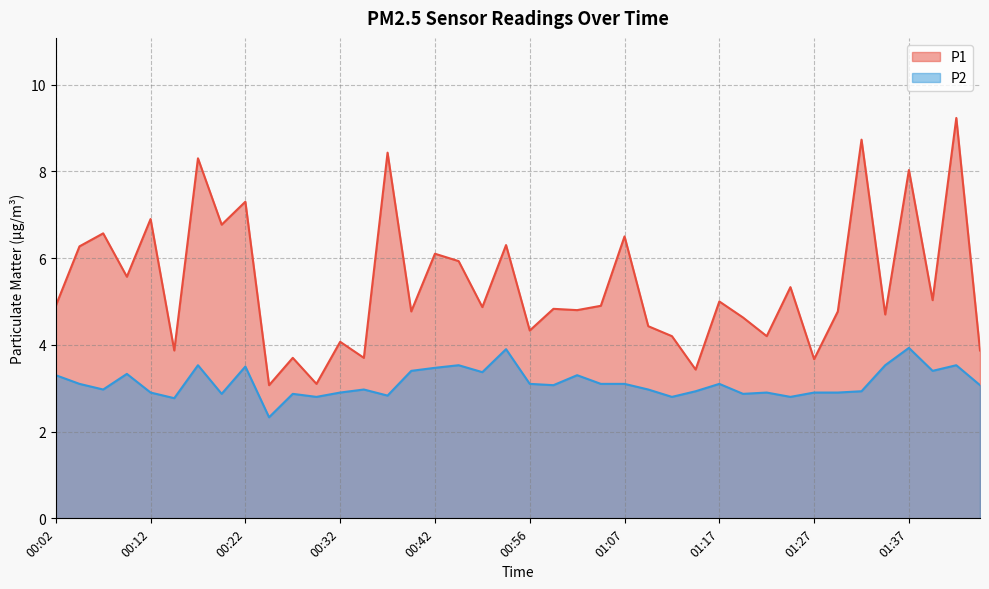

Rank the categories by P1 value from highest to lowest.

01:42, 01:32, 00:38, 00:17, 01:37, 00:22, 00:12, 00:19, 00:07, 01:07, 00:54, 00:04, 00:42, 00:48, 00:09, 01:24, 01:39, 01:17, 00:02, 01:04, 00:51, 00:59, 01:02, 00:40, 01:29, 01:34, 01:19, 01:09, 00:56, 01:12, 01:22, 00:32, 00:14, 01:44, 00:27, 00:35, 01:27, 01:14, 00:30, 00:24